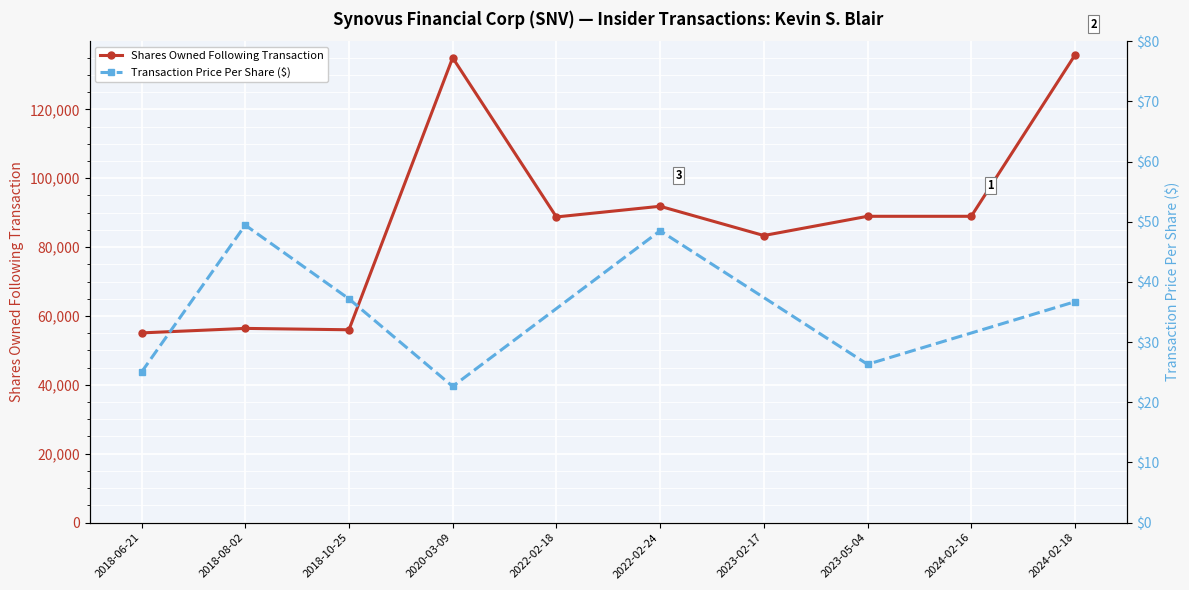

Where is the first local maximum?

2018-08-02